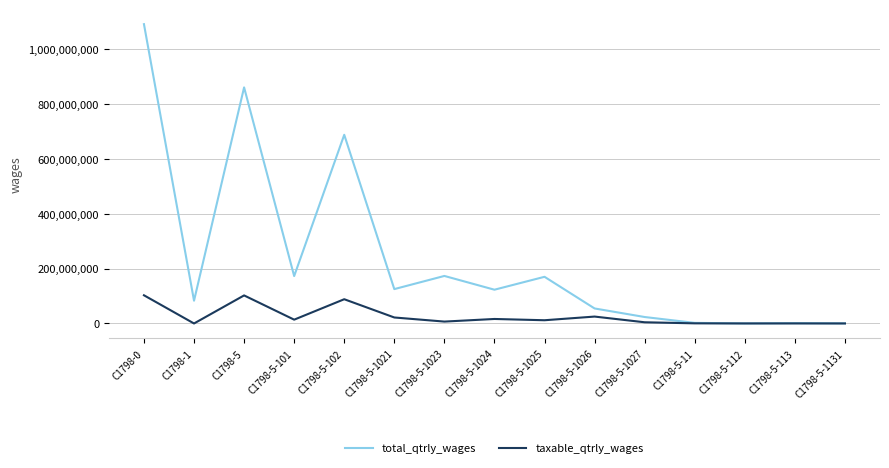

Which category has the highest value across all series?

C1798-0